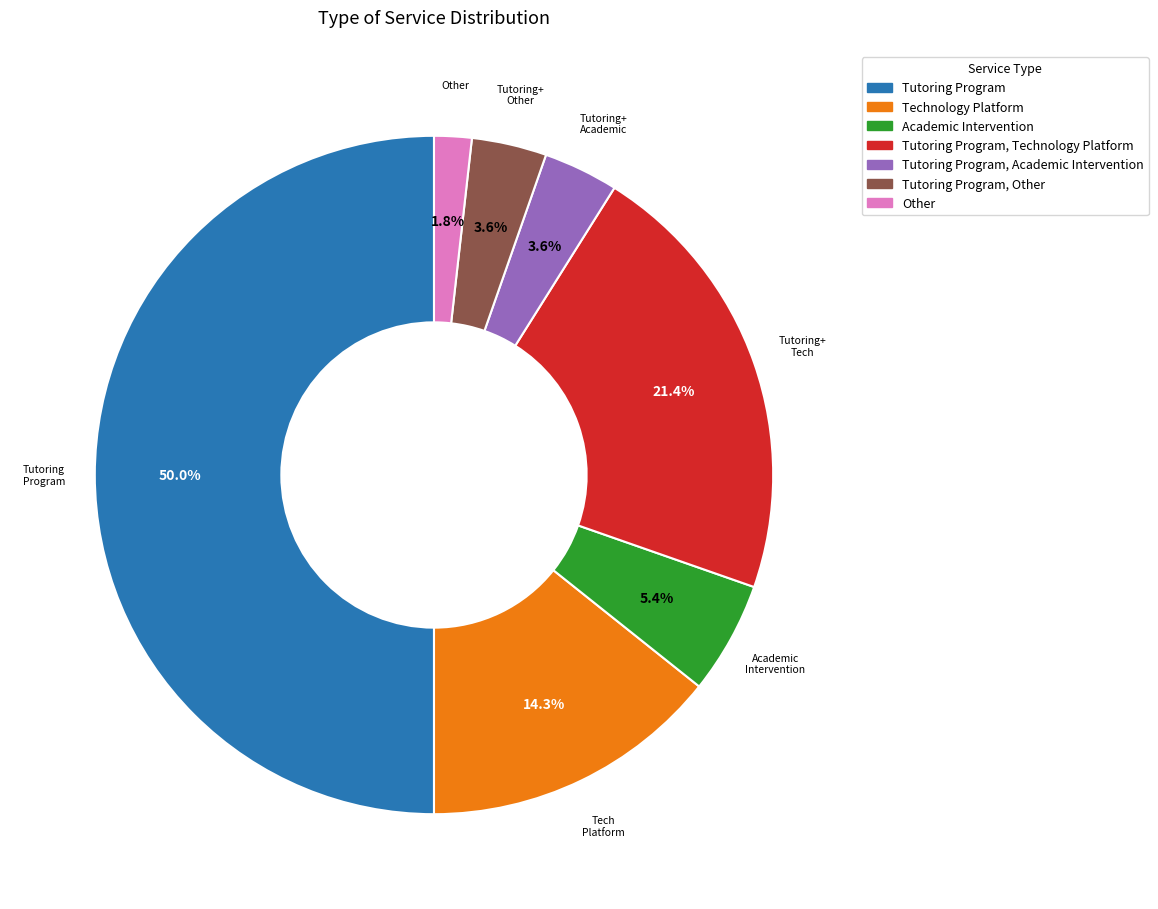

To the nearest percent, what is the difference between the Other and Tutoring Program, Other slice percentages?

2%